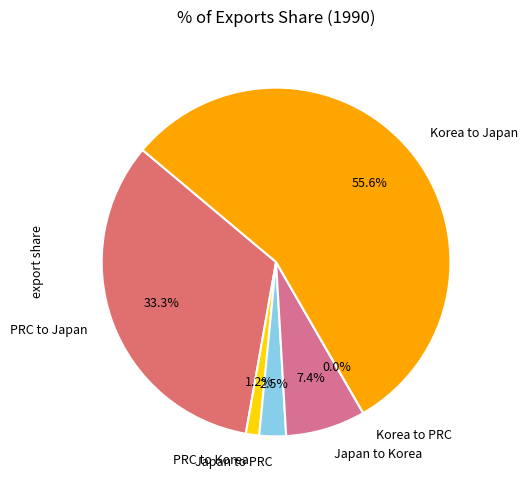

Which has a higher value, Korea to Japan or PRC to Japan?

Korea to Japan